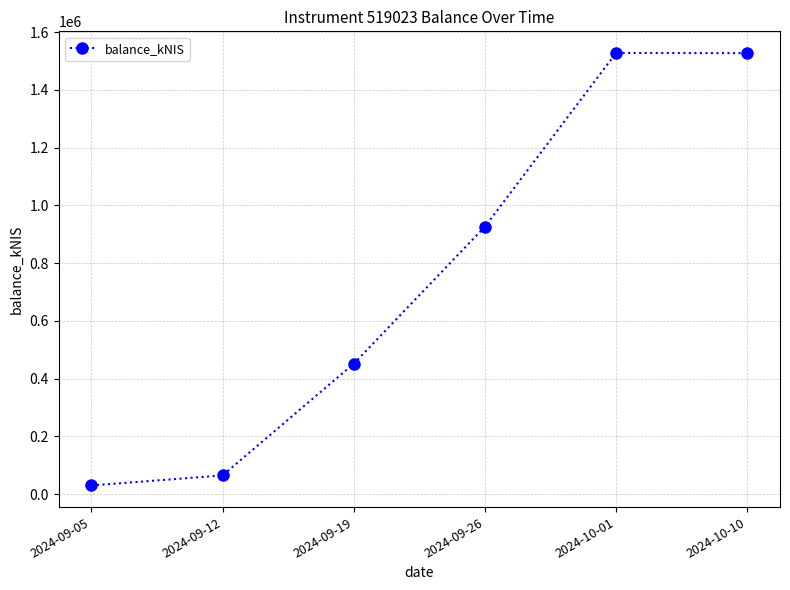

What is the ratio of the value at 2024-10-10 to the value at 2024-09-26?

1.6